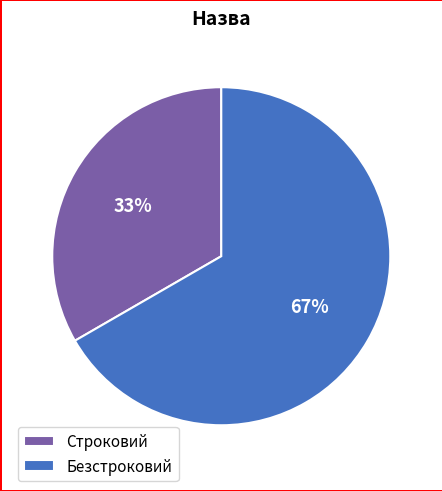

What is the largest slice in the pie chart?

Безстроковий